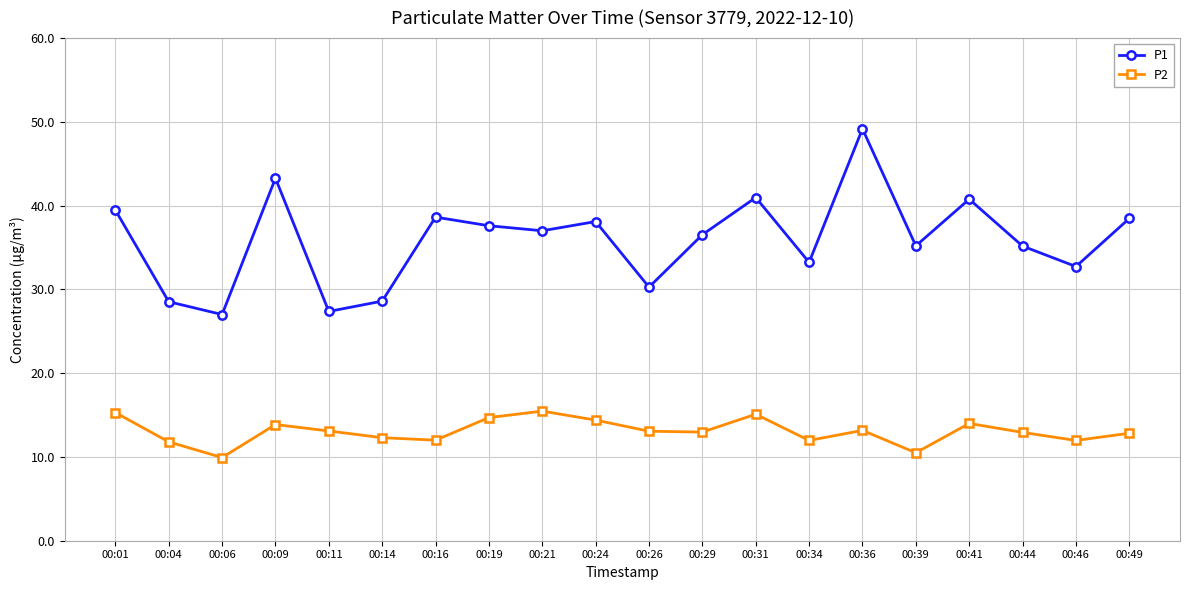

At which category is the sum across all series the highest?

00:36